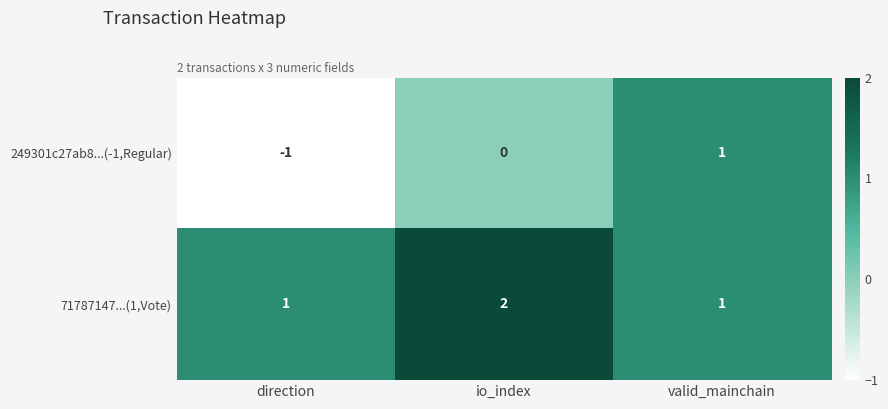

Which series has the largest total across all categories?

71787147...(1,Vote)